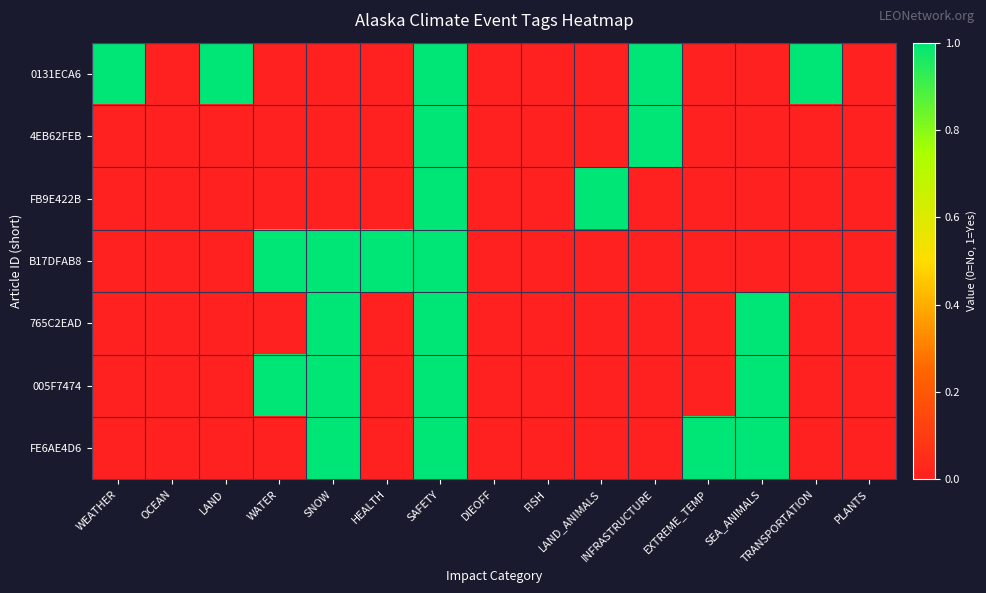

What is the greatest value displayed?

1